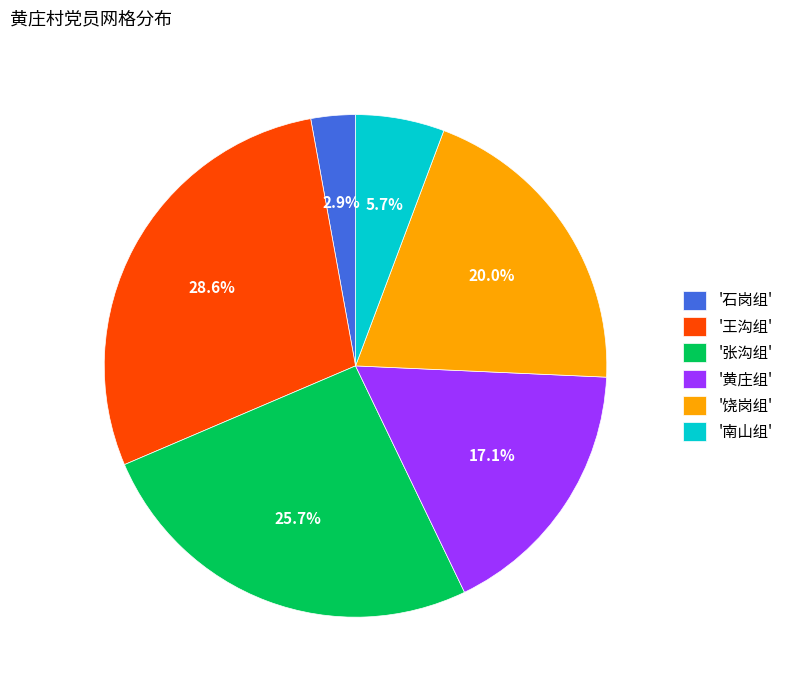

Is the sum of '王沟组' and '黄庄组' greater than half?

No